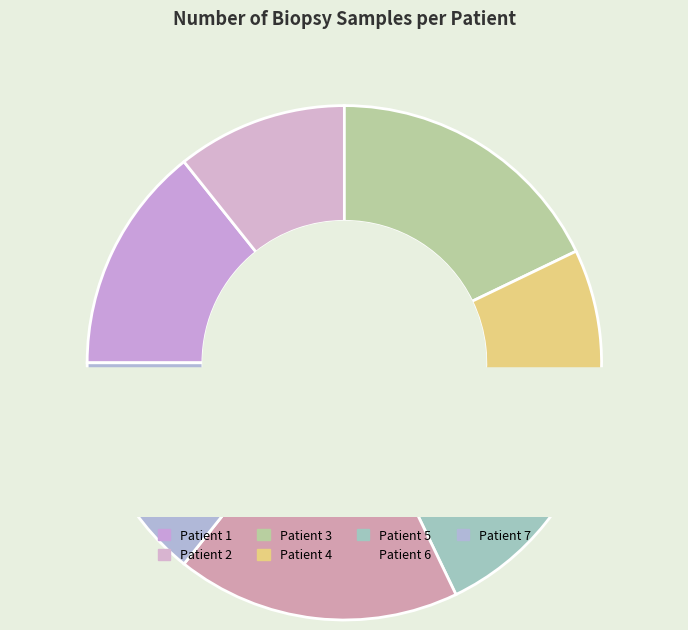

Which category has the biggest portion of the pie?

Patient 3